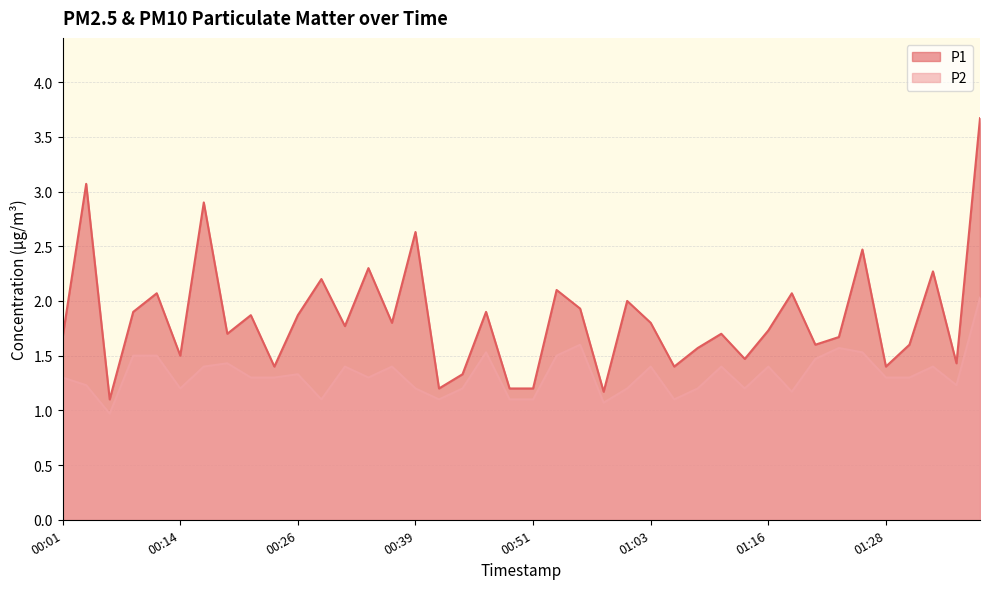

Does the chart display data point markers on the line(s)?

No